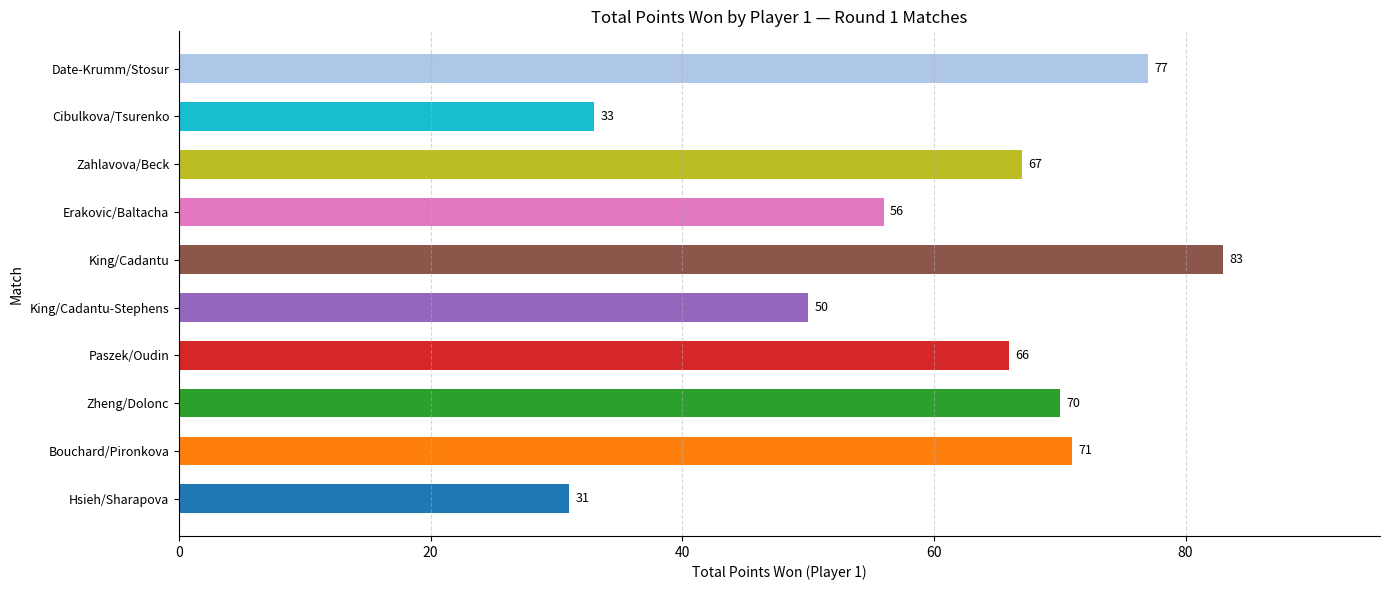

What is the maximum value shown in the chart?

83